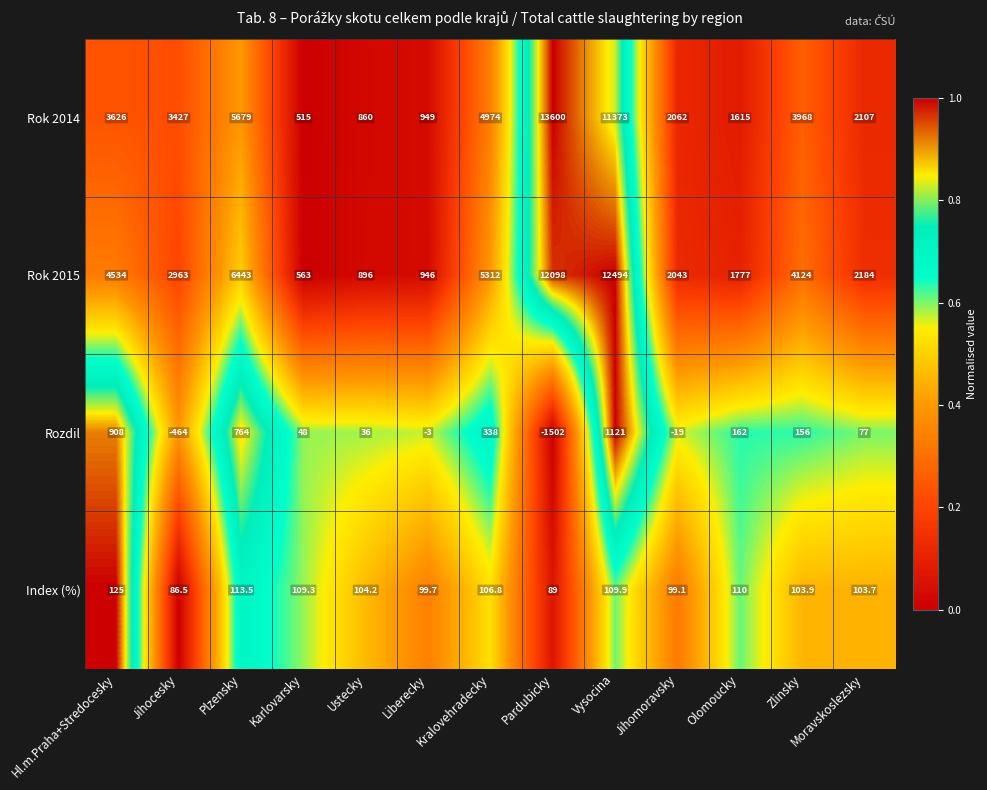

True or false: Index (%) has a value of 174.7 at Ustecky.

False